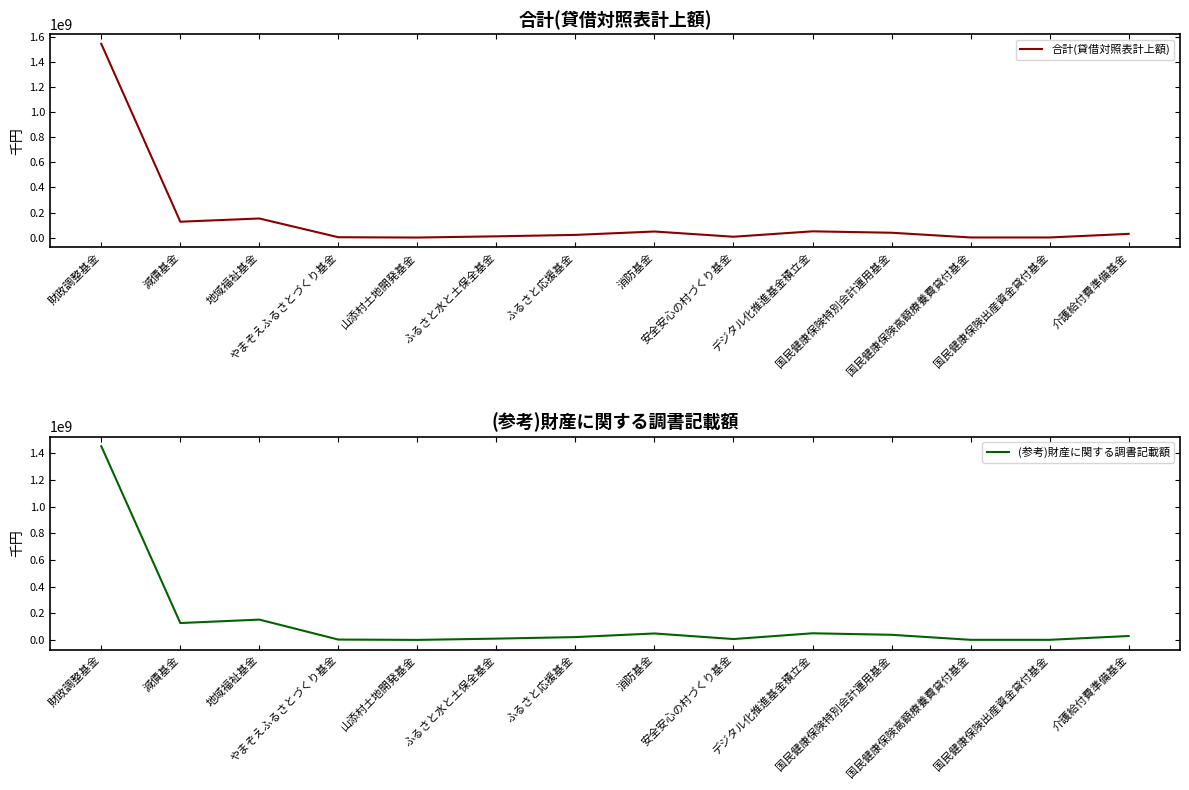

Where is (参考)財産に関する調書記載額 nearest to the value 726184029?

地域福祉基金